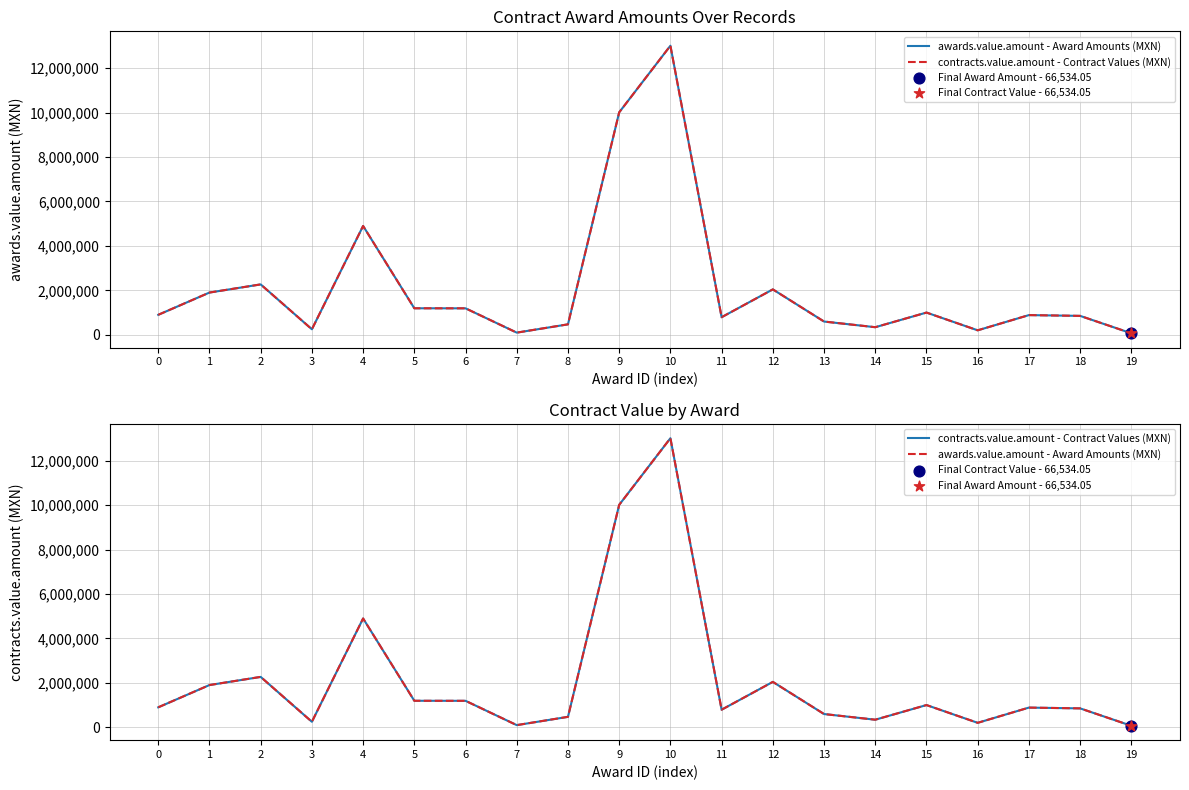

What are all the series names shown in the legend?

awards.value.amount - Award Amounts (MXN), contracts.value.amount - Contract Values (MXN)